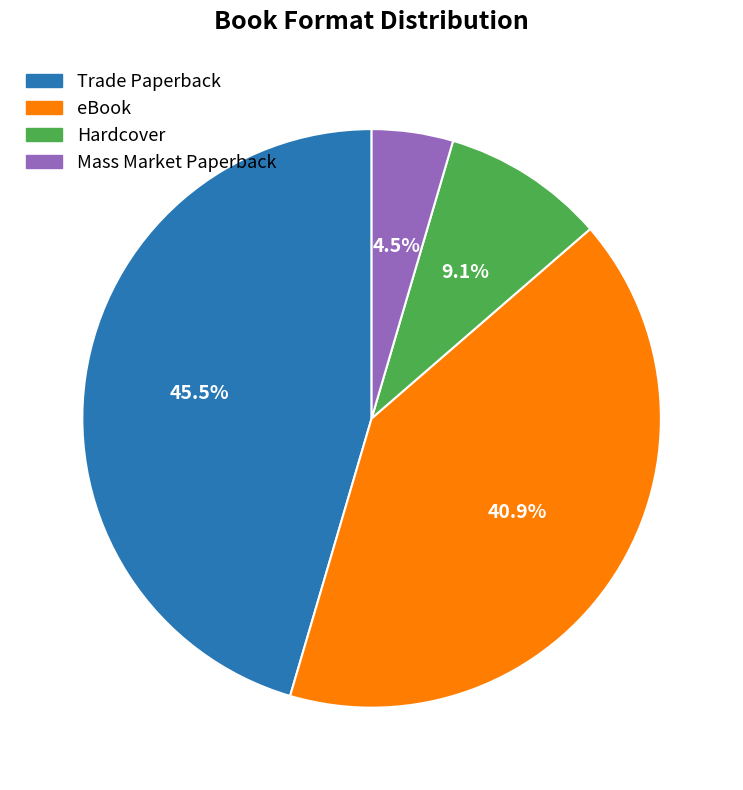

What percentage is NOT represented by eBook?

59.1%